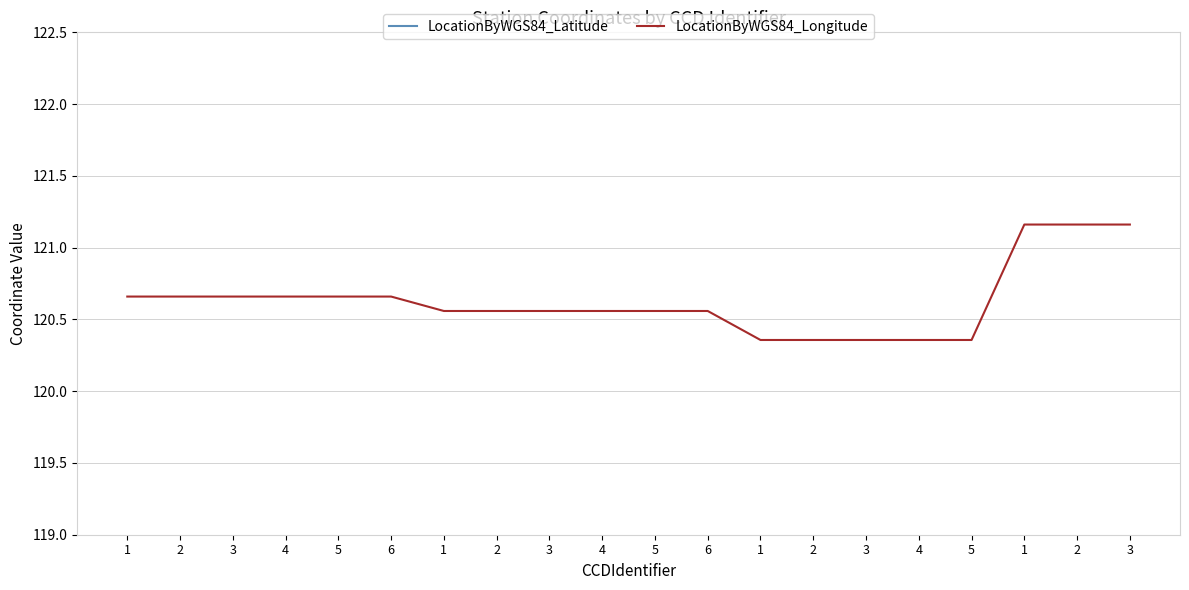

Is it true that LocationByWGS84_Longitude equals 121.2 at 1?

True